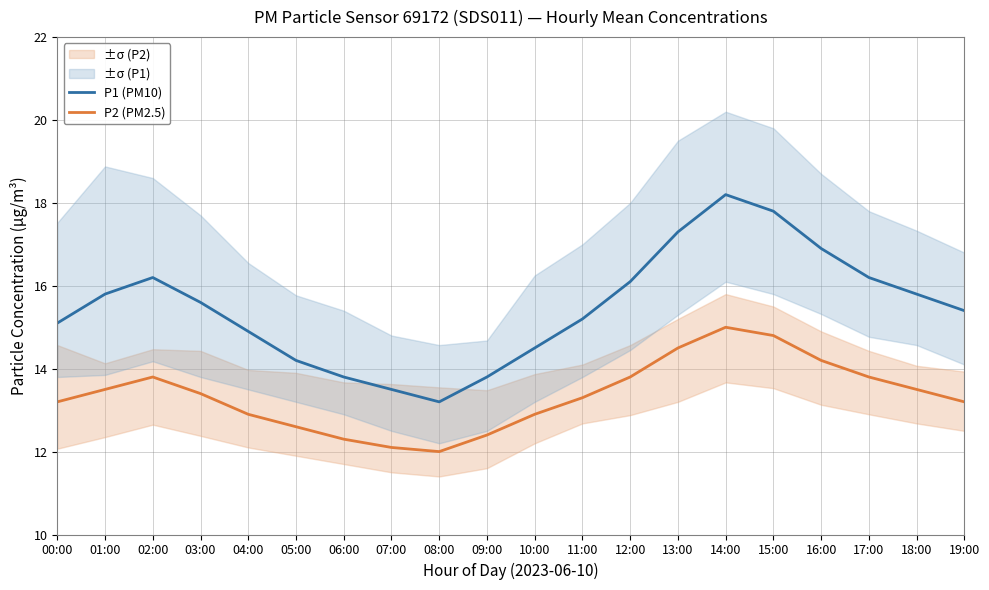

Where does the P1 (PM10) series first go above 15?

00:00